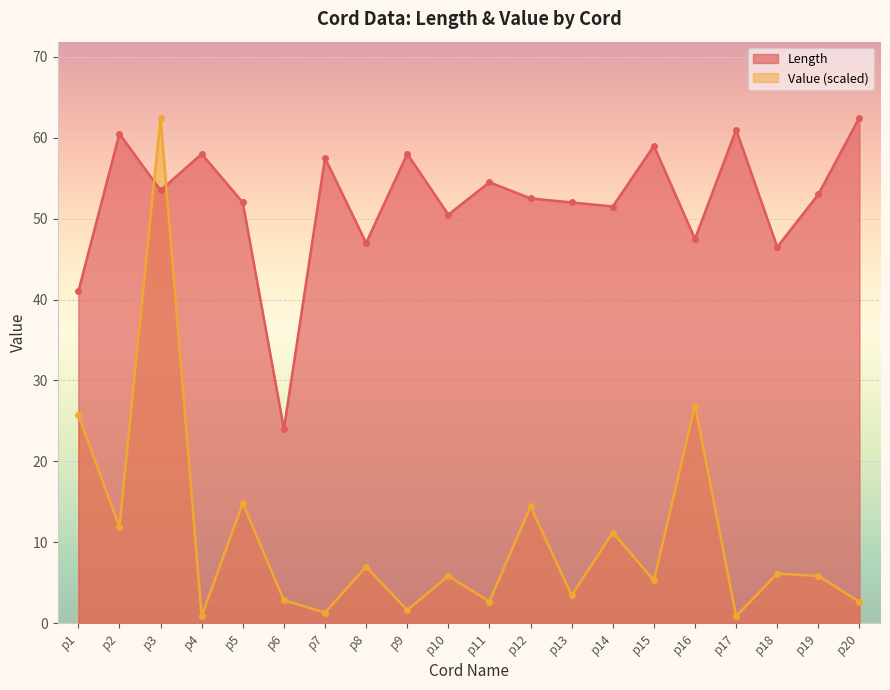

After their last crossing, which series has the higher values: Length or Value?

Length